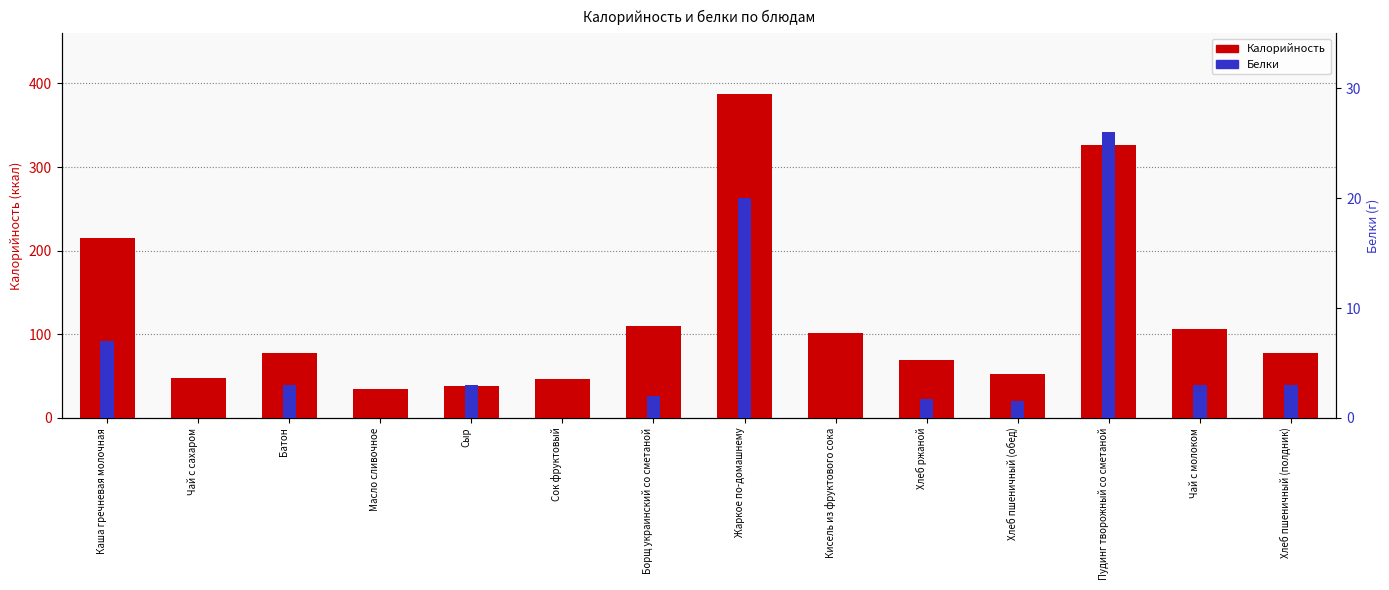

Reading left to right, extract all data points from this chart.

Калорийность: Каша гречневая молочная=215.0	Чай с сахаром=48.0	Батон=78.0	Масло сливочное=35.0	Сыр=38.0	Сок фруктовый=47.0	Борщ украинский со сметаной=110.0	Жаркое по-домашнему=388.0	Кисель из фруктового сока=101.0	Хлеб ржаной=69.6	Хлеб пшеничный (обед)=52.4	Пудинг творожный со сметаной=327.0	Чай с молоком=106.0	Хлеб пшеничный (полдник)=78.0
Белки: Каша гречневая молочная=7.0	Чай с сахаром=0.0	Батон=3.0	Масло сливочное=0.0	Сыр=3.0	Сок фруктовый=0.0	Борщ украинский со сметаной=2.0	Жаркое по-домашнему=20.0	Кисель из фруктового сока=0.0	Хлеб ржаной=1.7	Хлеб пшеничный (обед)=1.5	Пудинг творожный со сметаной=26.0	Чай с молоком=3.0	Хлеб пшеничный (полдник)=3.0